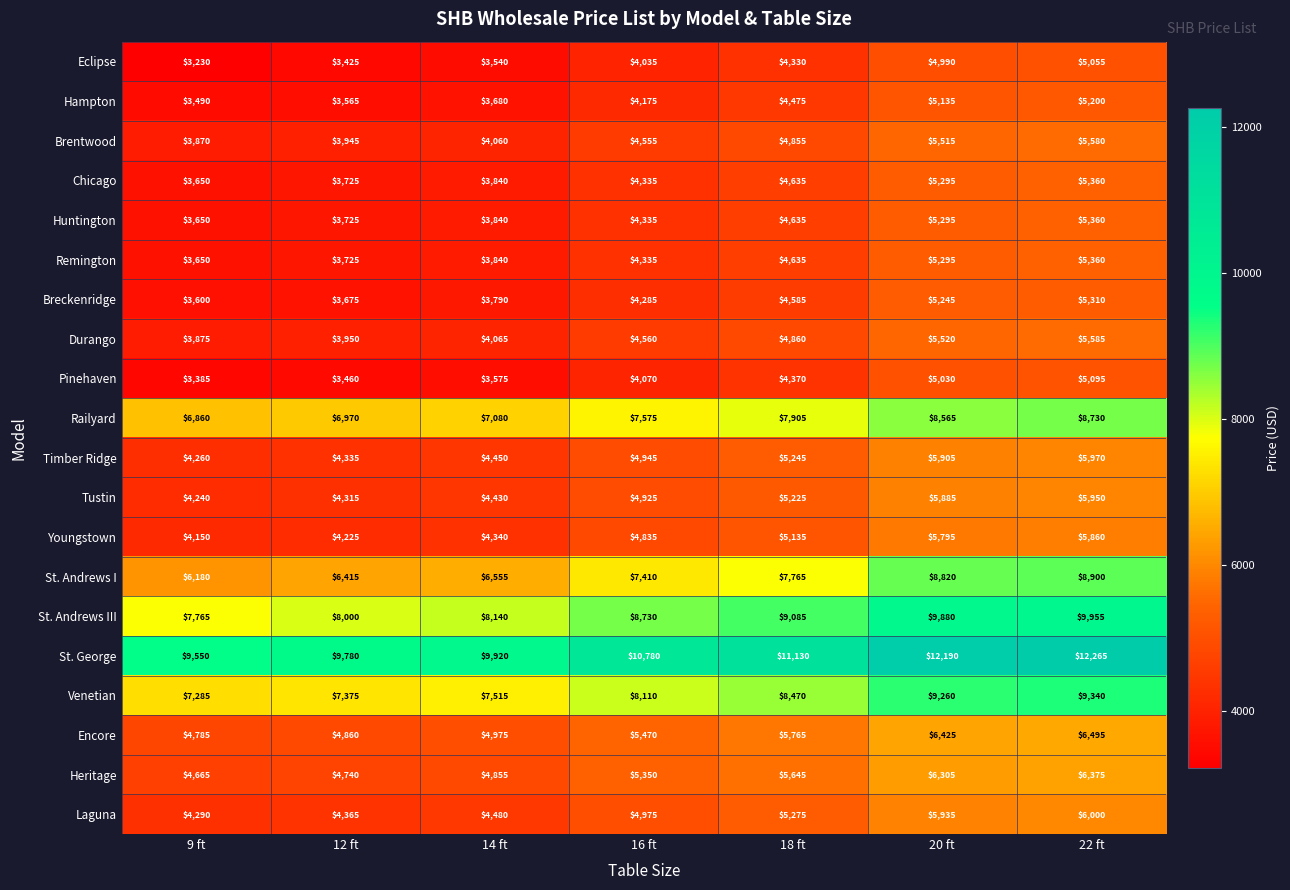

The Eclipse series shows 3230 at 9 ft. True or false?

True